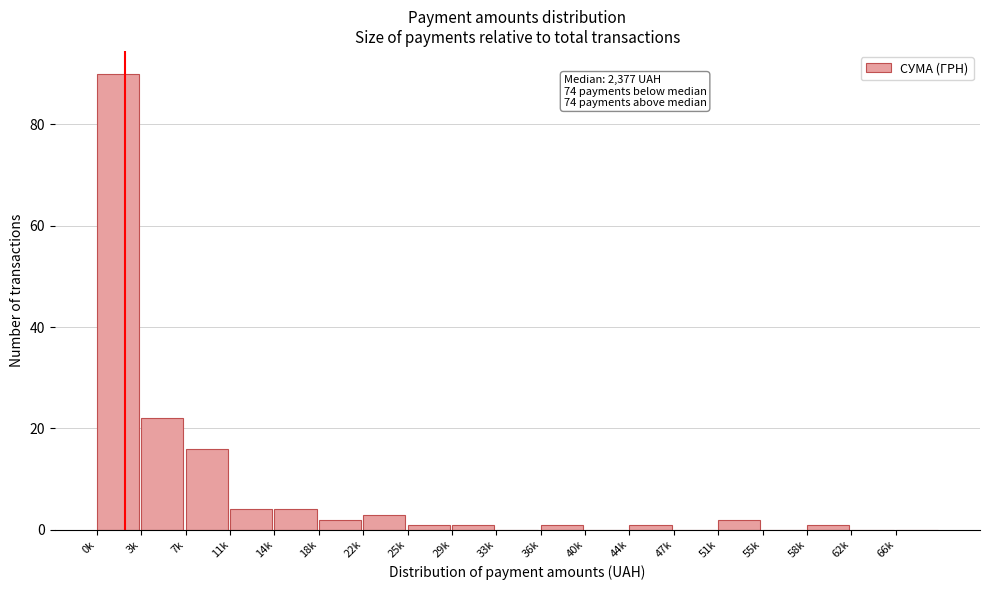

Reading left to right, list all the values displayed in this chart.

0k=90	3k=22	7k=16	11k=4	14k=4	18k=2	22k=3	25k=1	29k=1	33k=0	36k=1	40k=0	44k=1	47k=0	51k=2	55k=0	58k=1	62k=0	66k=0